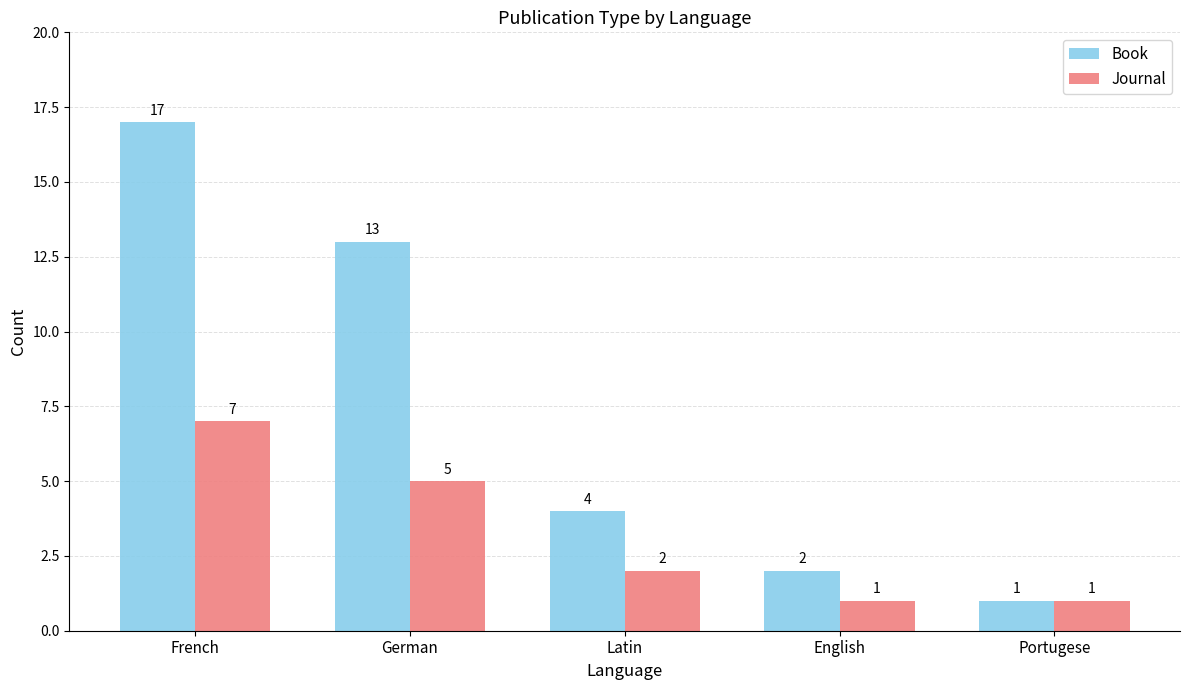

Rank the categories by Book value from lowest to highest.

Portugese, English, Latin, German, French